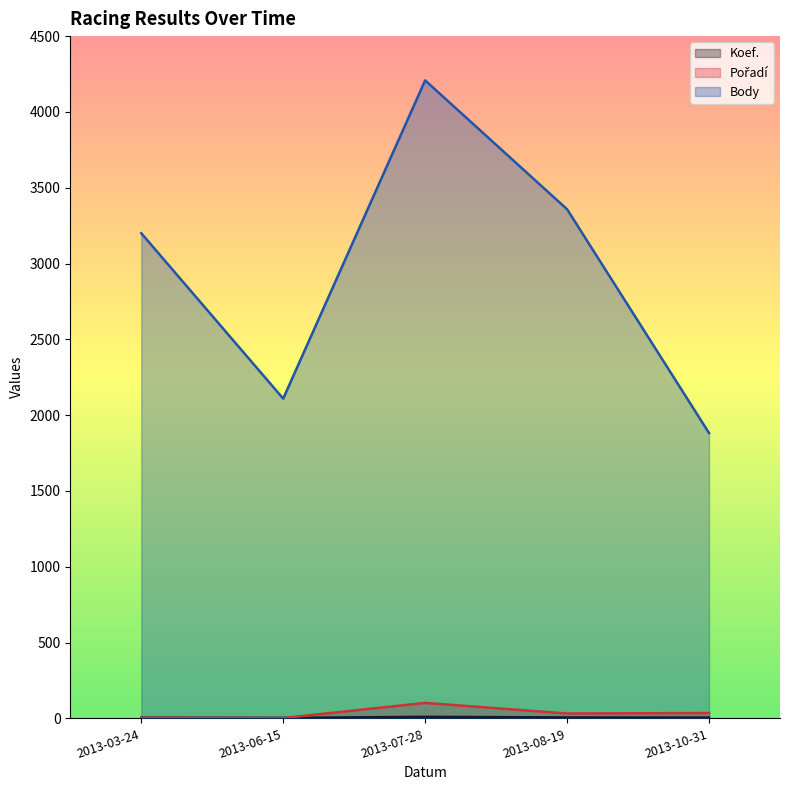

The value of Body at 2013-03-24 is 4942. True or false?

False